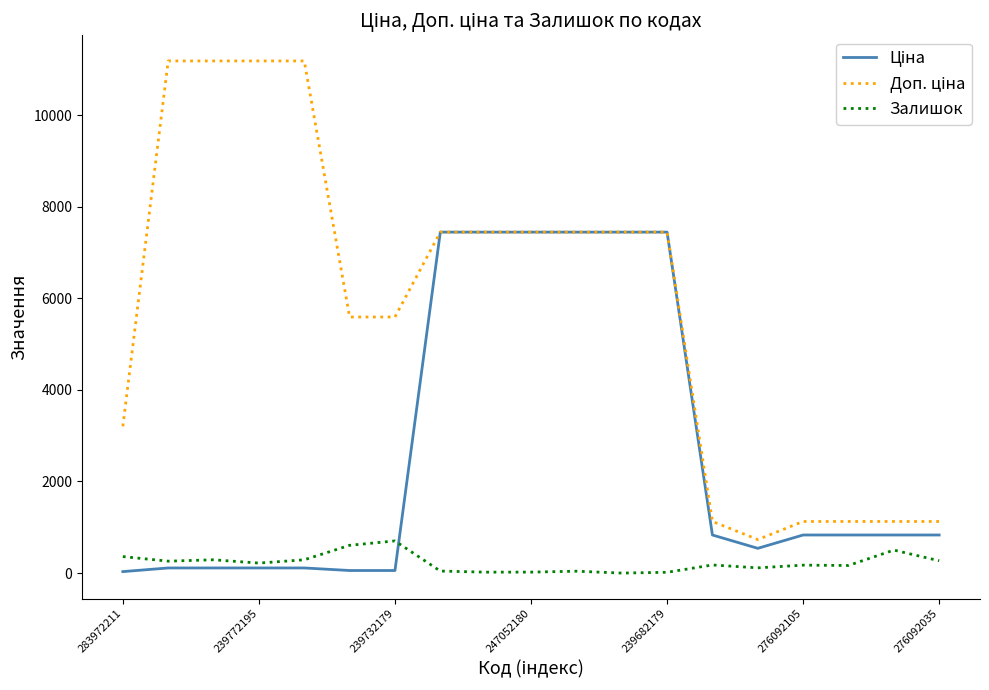

What is the greatest value displayed?

11182.0